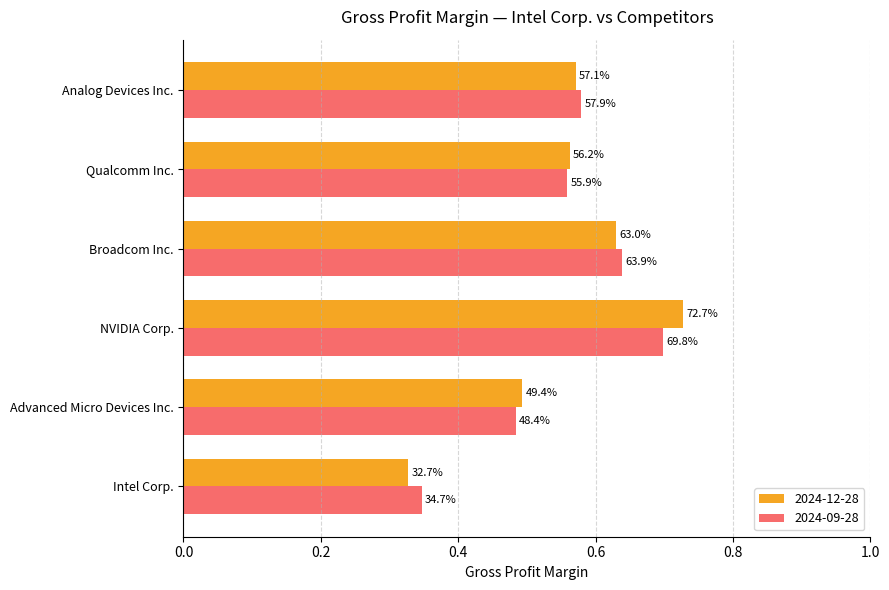

What are all the series names shown in the legend?

2024-12-28, 2024-09-28